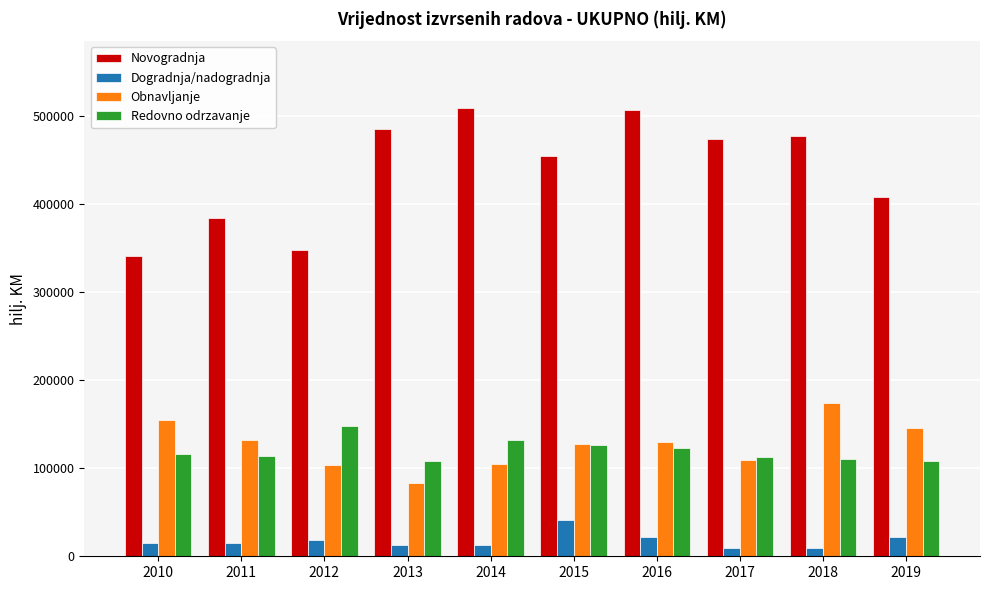

Where is Novogradnja nearest to the value 425069?

2019